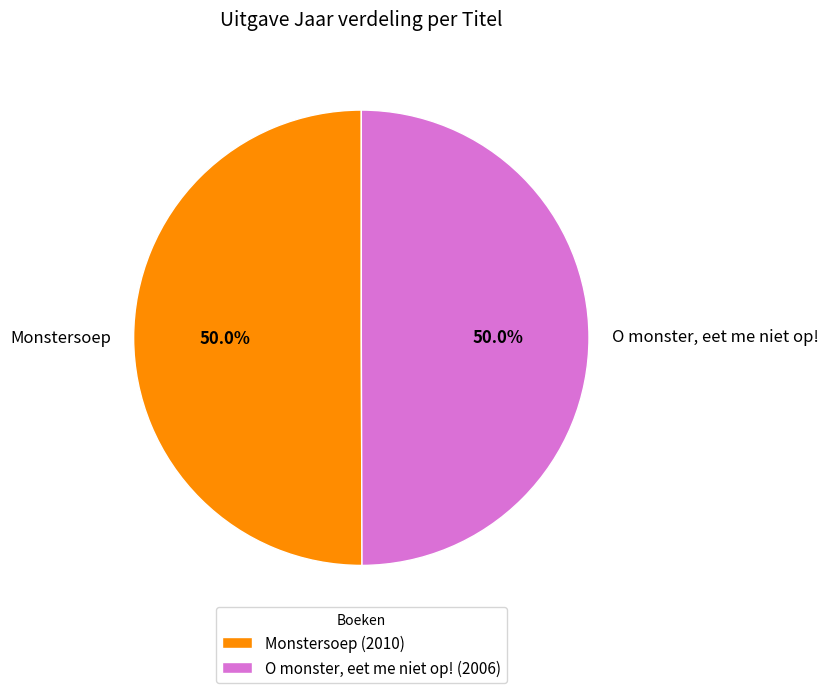

Approximately how many times larger is the value at Monstersoep compared to O monster, eet me niet op!?

1.0